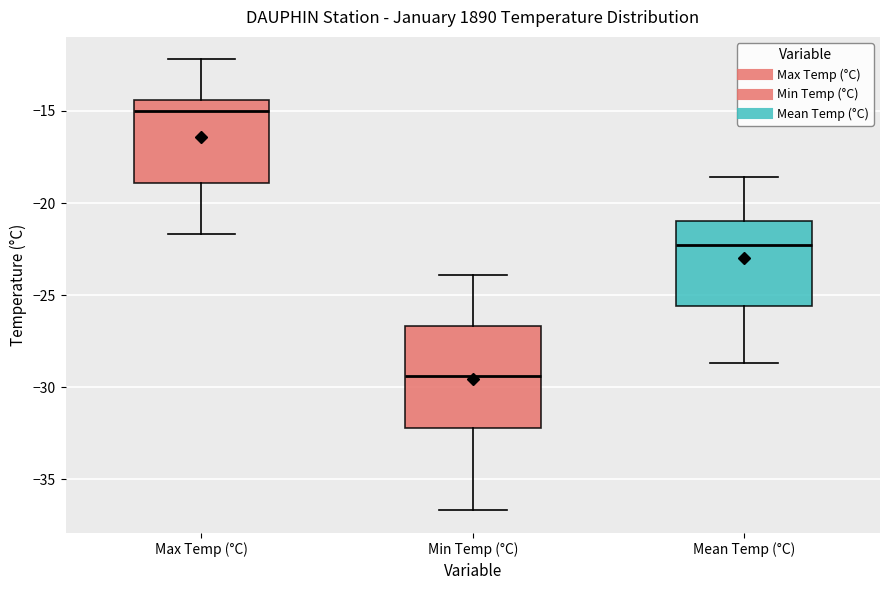

Which box is the tallest, from its lower edge to its upper edge?

Min Temp (°C)